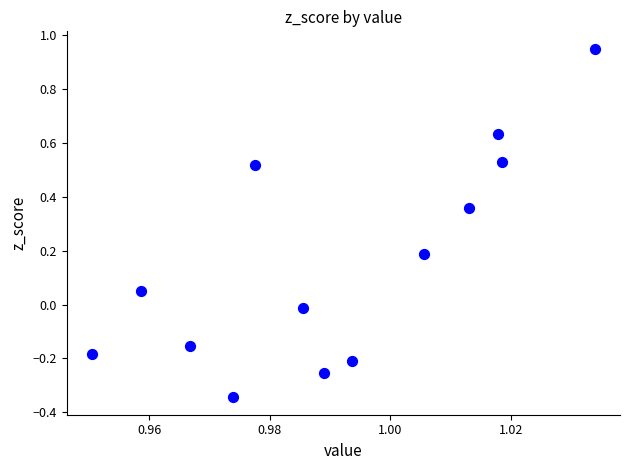

What is the range of Y values (max minus min)?

1.3